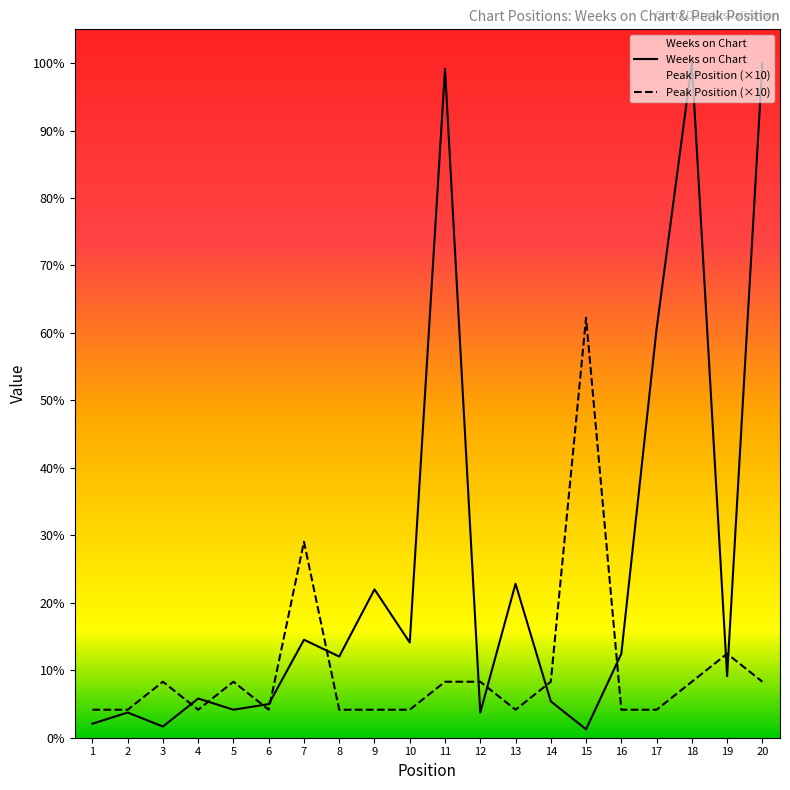

At which category is the sum across all series the highest?

18